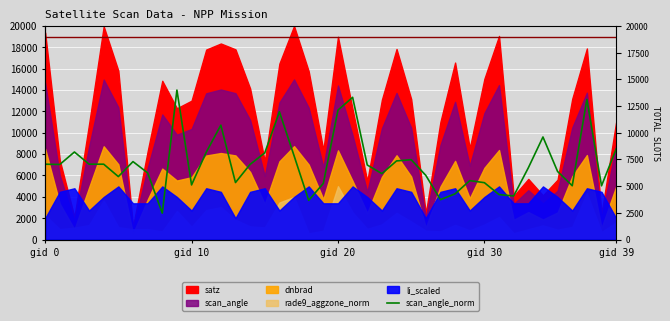

How many values are below 7033?

20